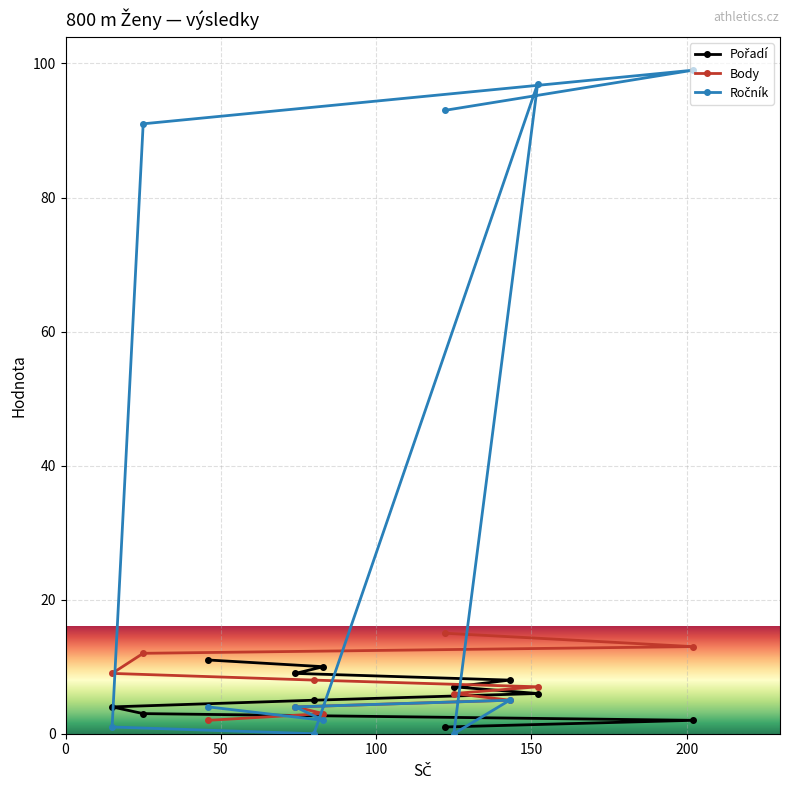

How many values in the Ročník series exceed 4?

5